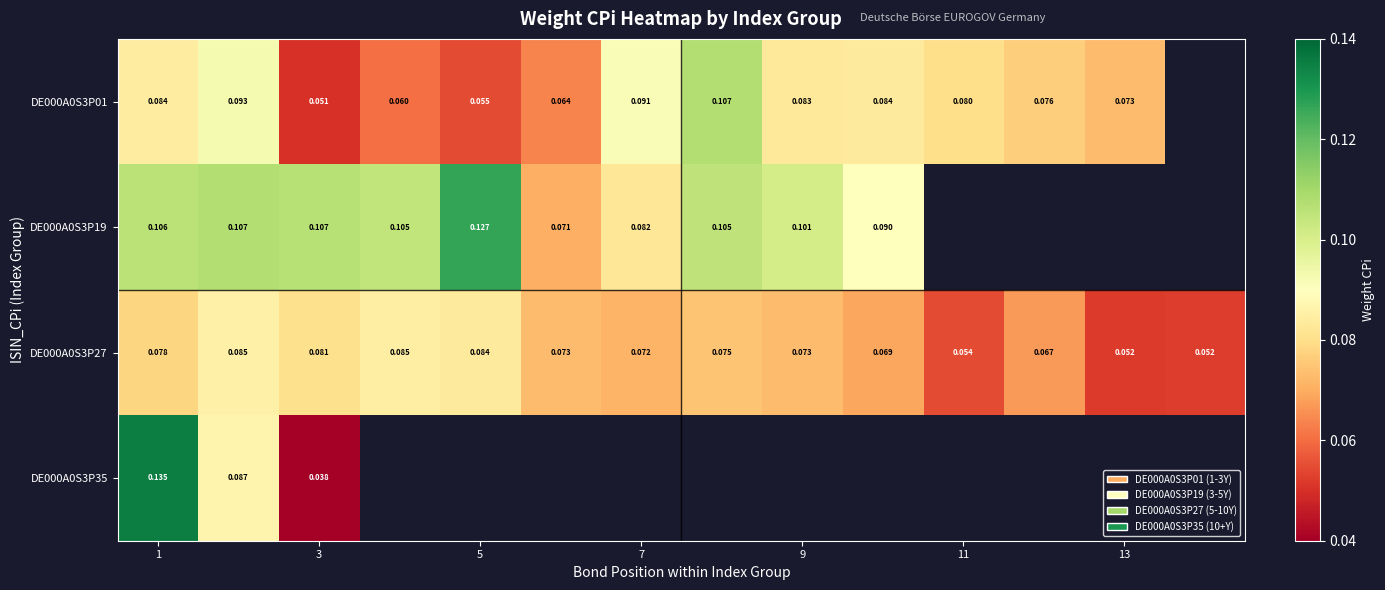

Is the value of DE000A0S3P01 at 13 greater than the value of DE000A0S3P27 at 13?

Yes